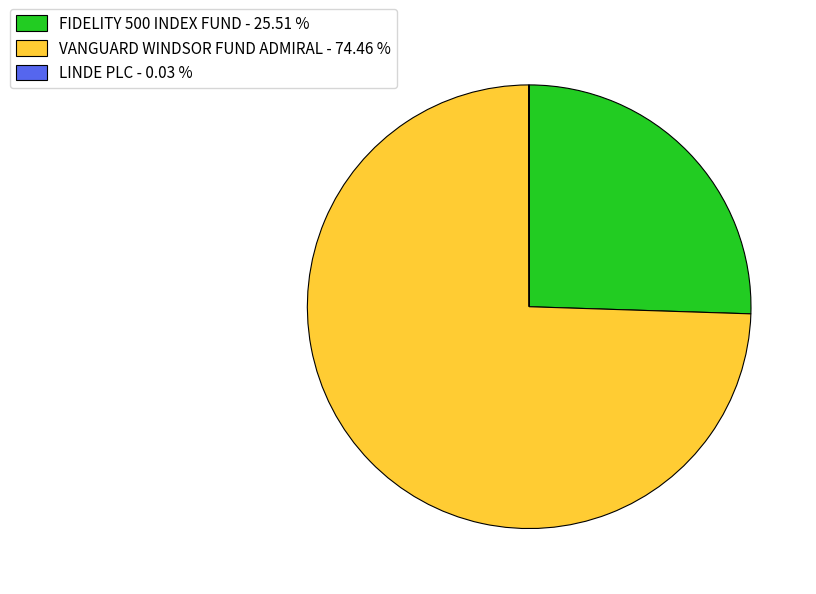

Is there a majority slice in this chart?

Yes